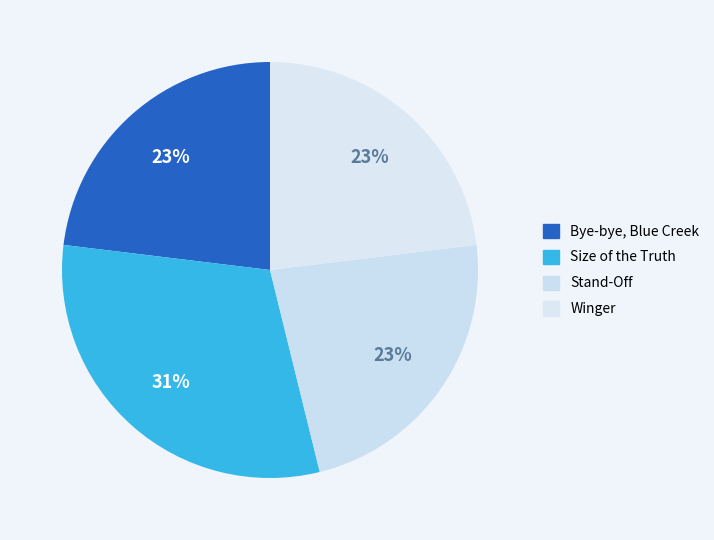

Between Winger and Bye-bye, Blue Creek, which is larger?

Winger